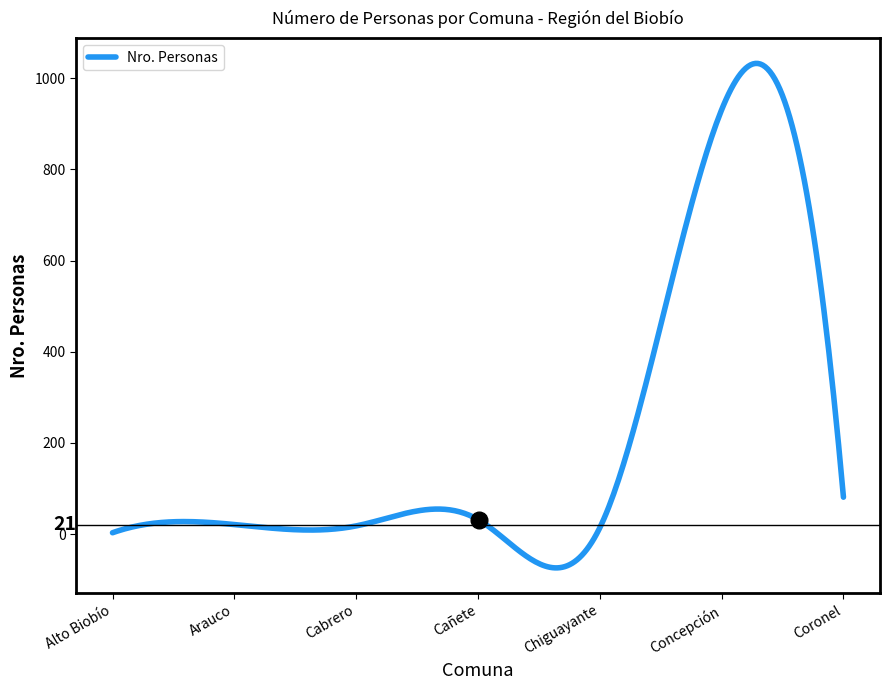

What is the greatest value displayed?

1032.7